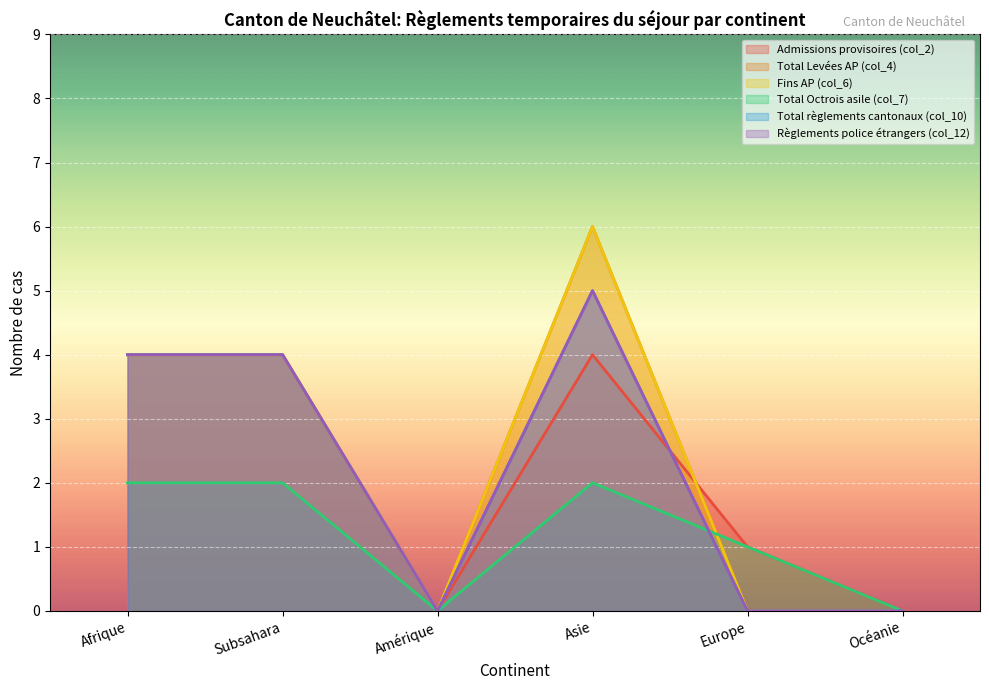

Which series has the widest spread of values?

Total Levées AP (col_4)